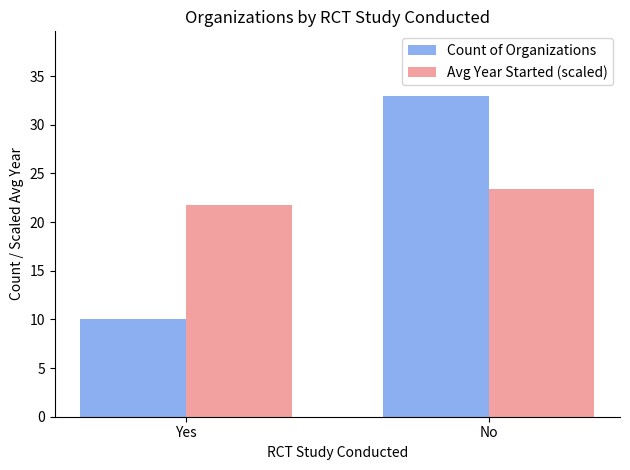

At how many categories does at least one series exceed 17?

2